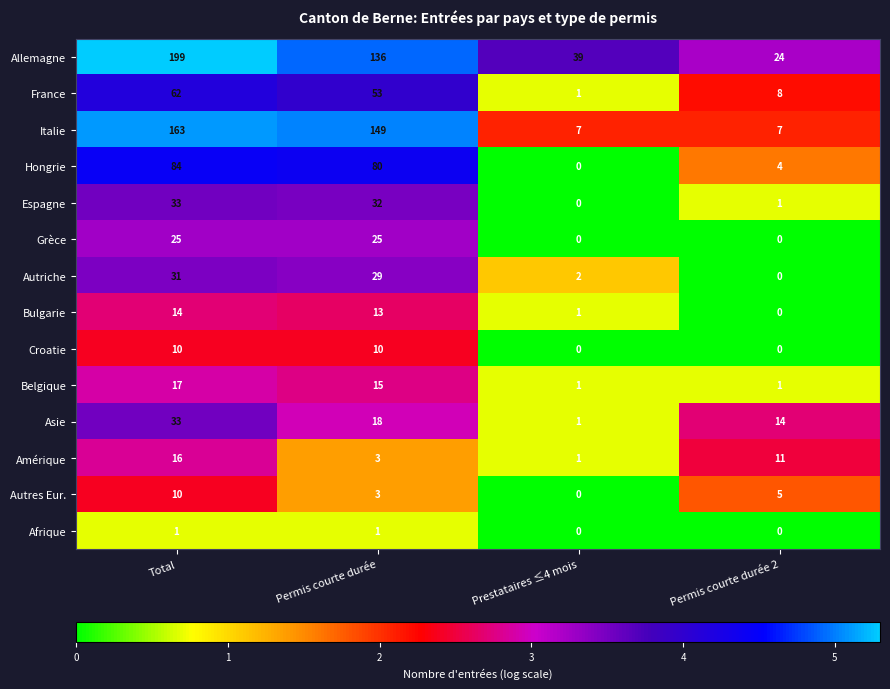

List the labels in order of Amérique value, smallest first.

Prestataires ≤4 mois, Permis courte durée, Permis courte durée 2, Total